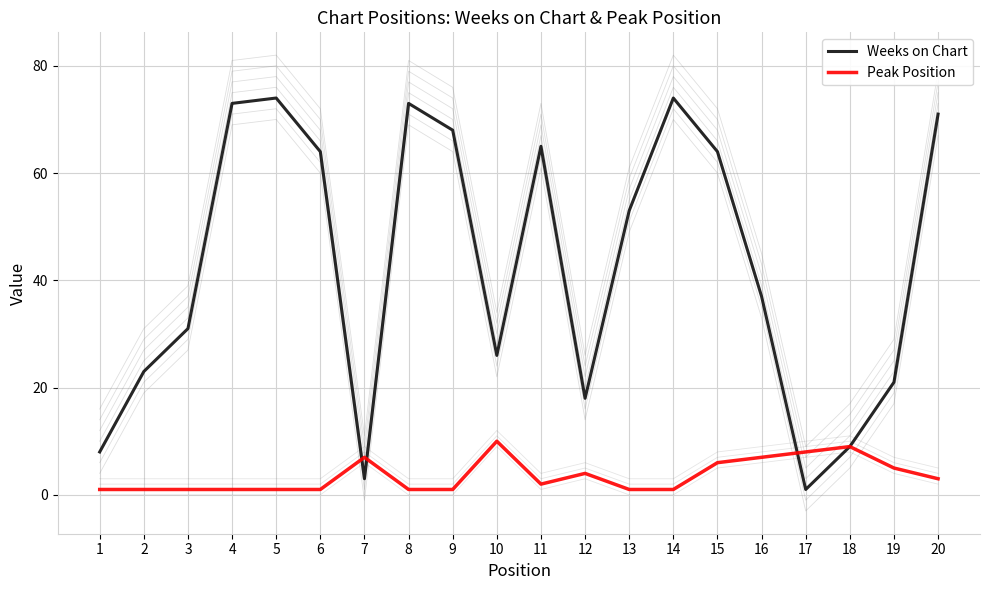

At which label does Peak Position reach its peak?

10